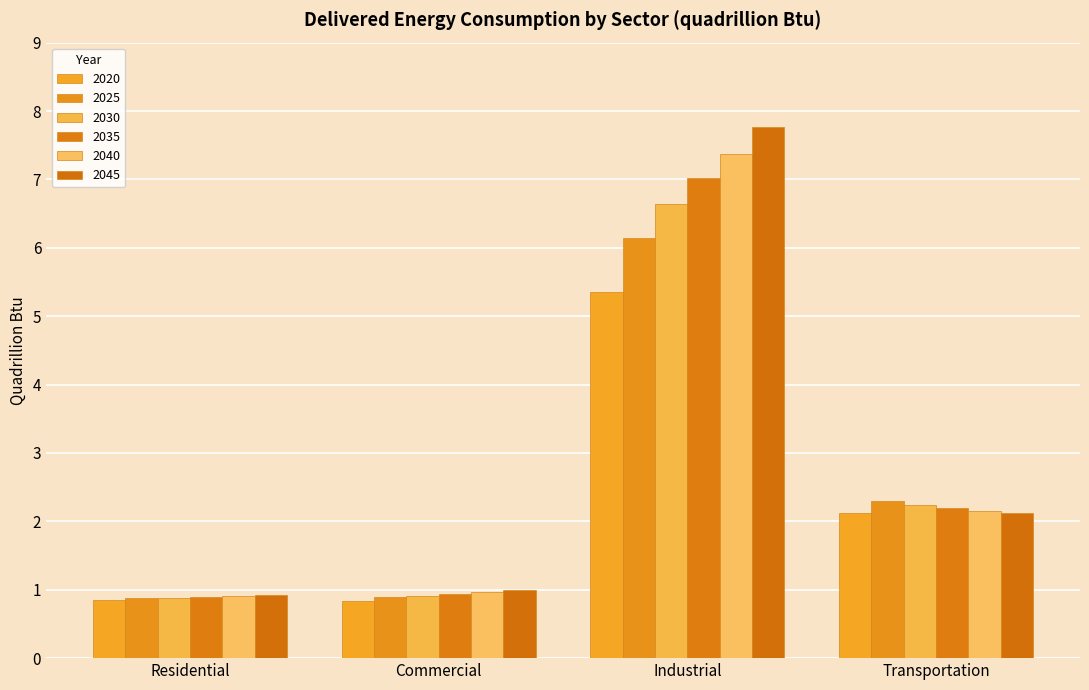

What value does the 2020 series have at Transportation?

2.1